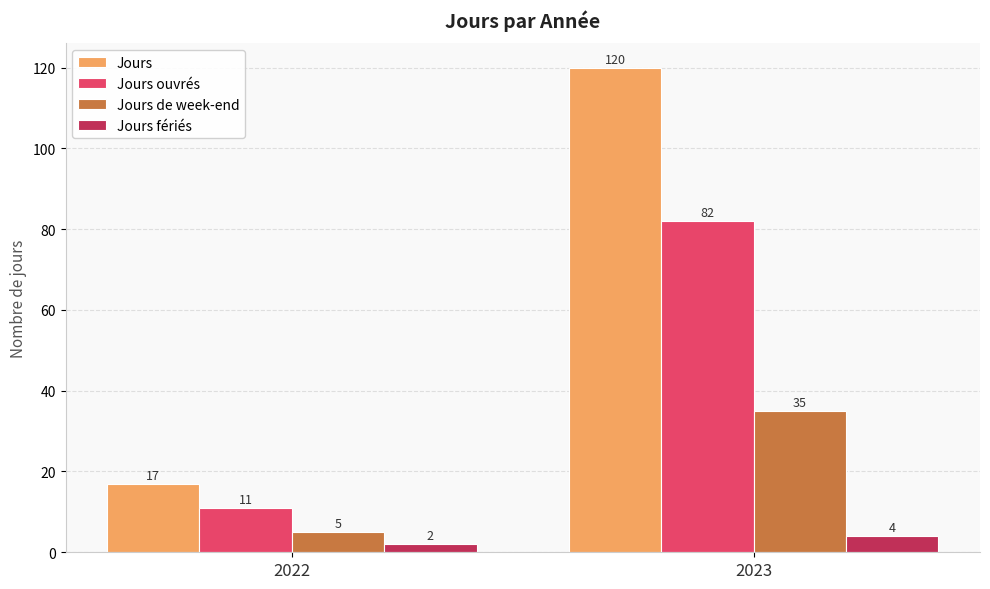

Count the Jours fériés values in the range 2 to 4.

2